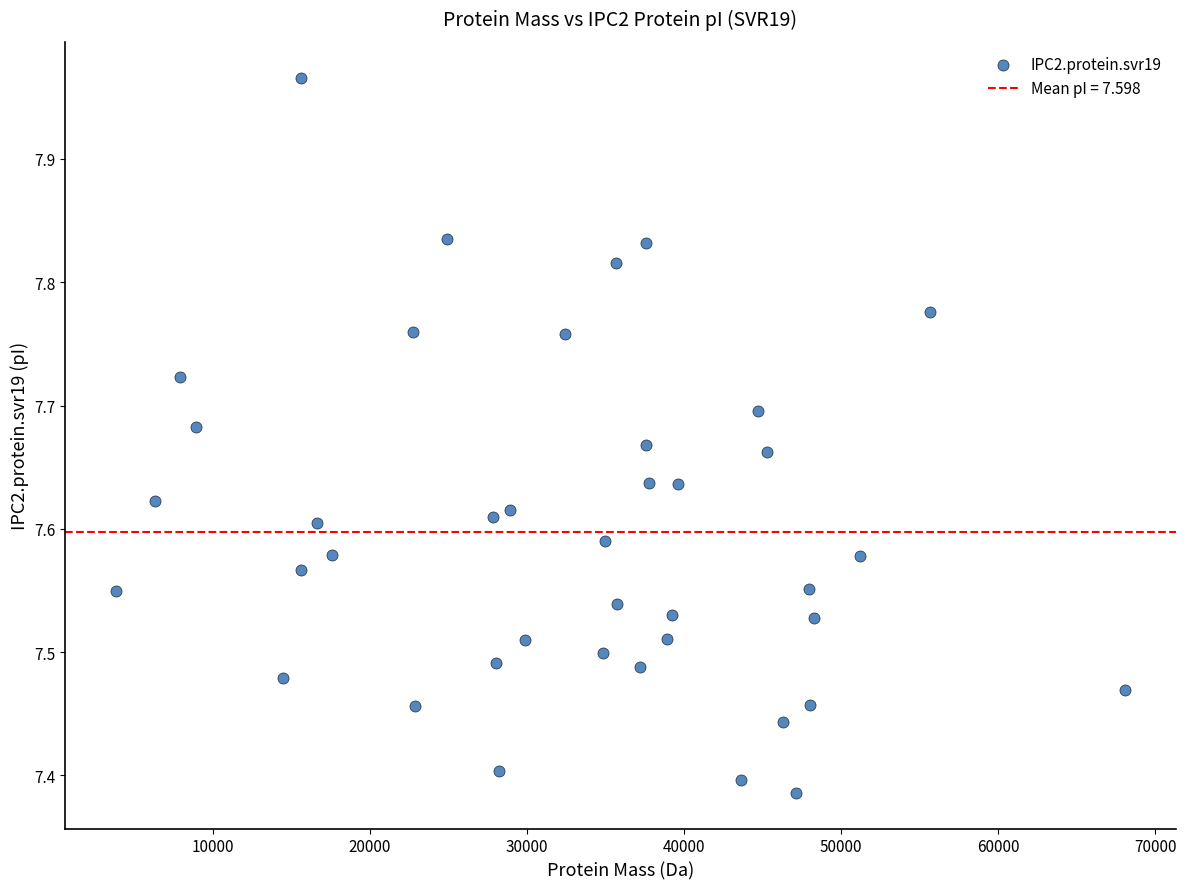

What is the range of Y values (max minus min)?

0.6